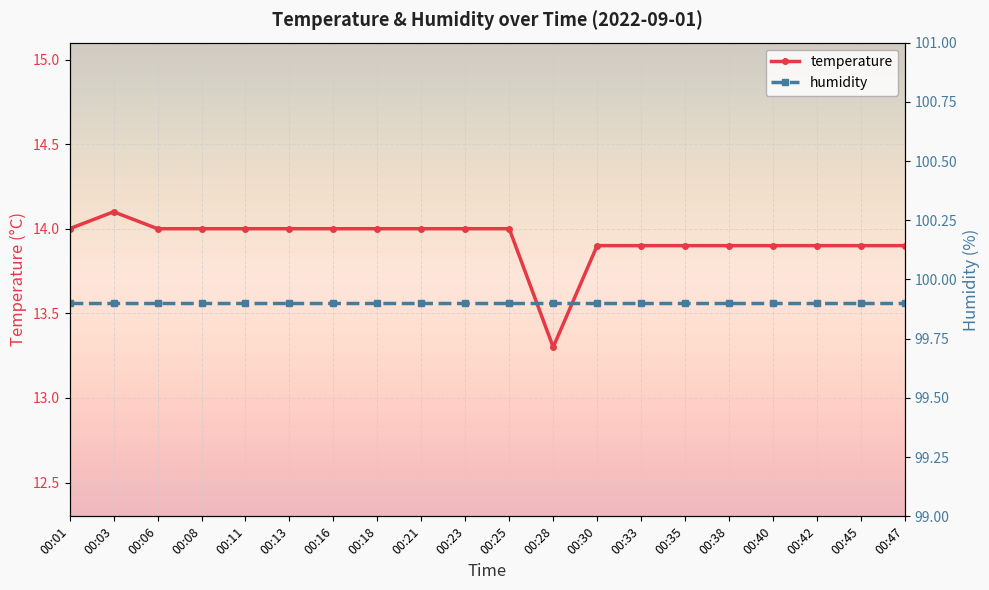

True or false: temperature and humidity cross at least once.

False